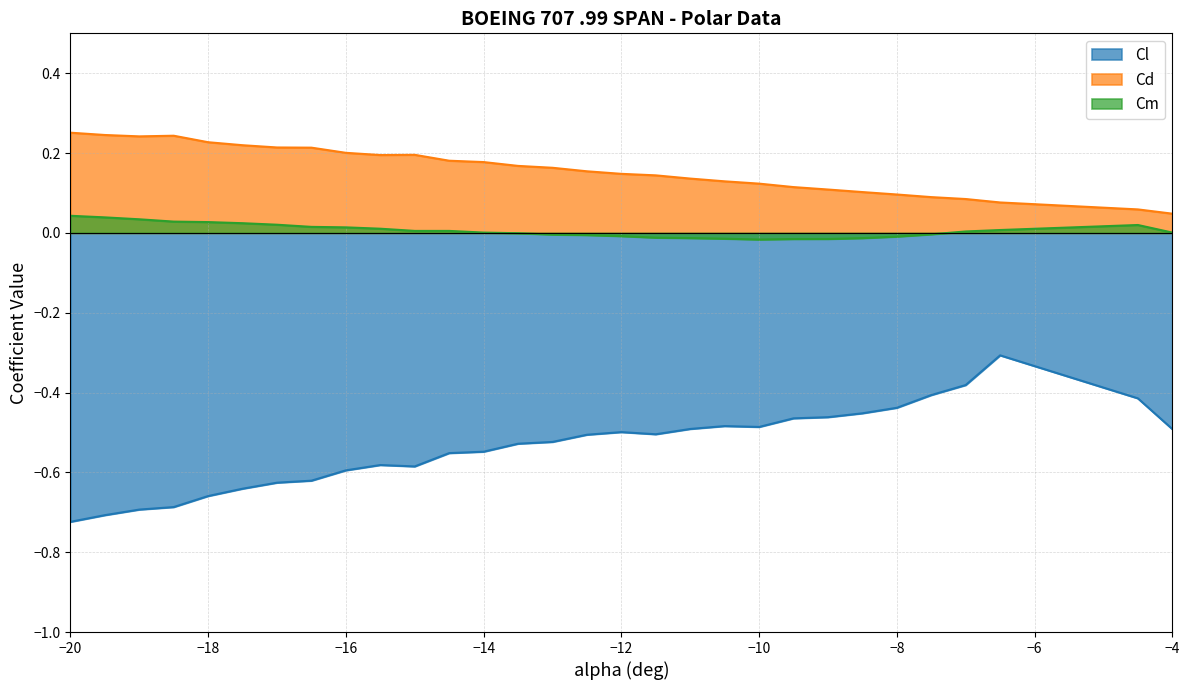

How many negative values does the Cm series have?

13